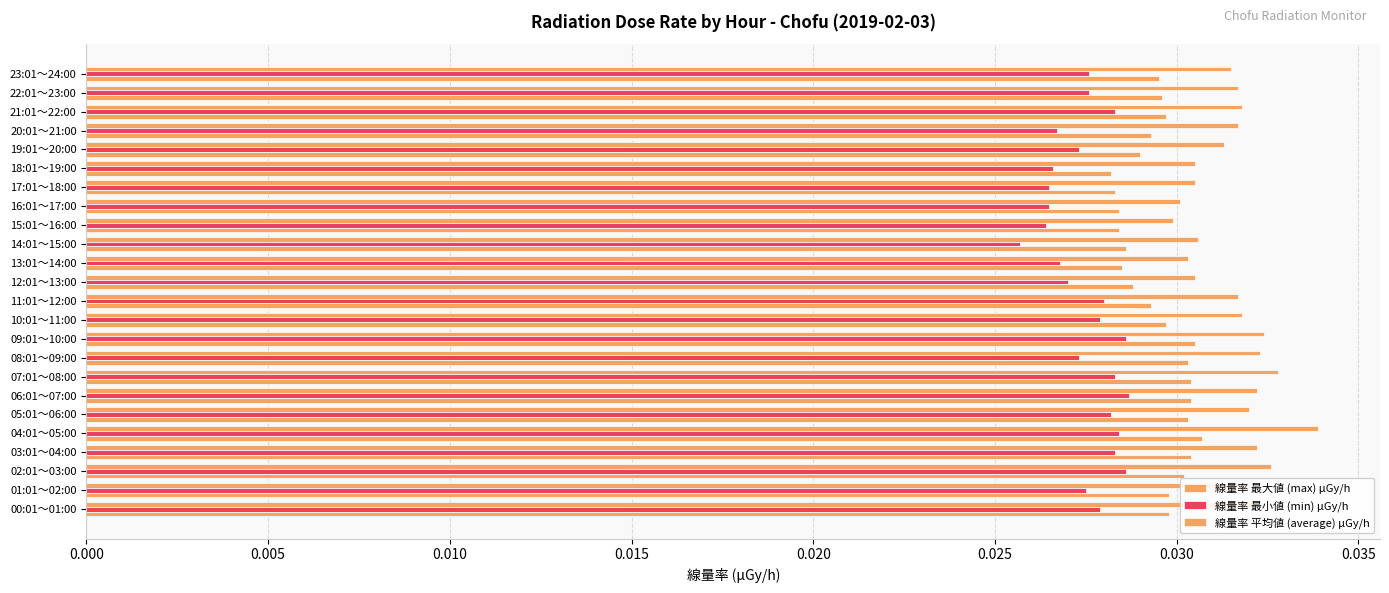

Count the number of data series in this chart.

3